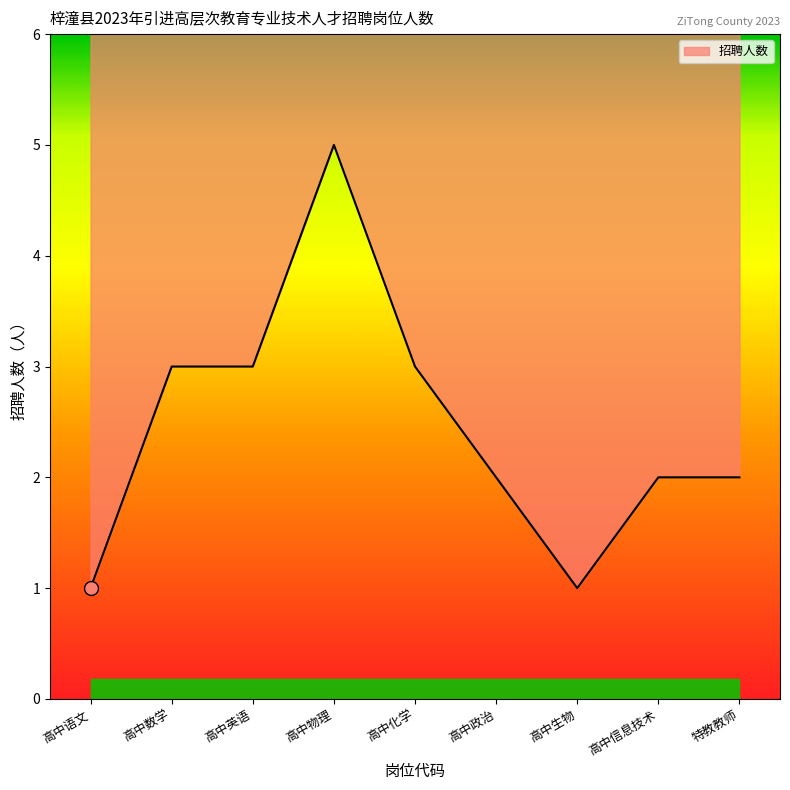

What is the difference between the second highest and minimum values?

2